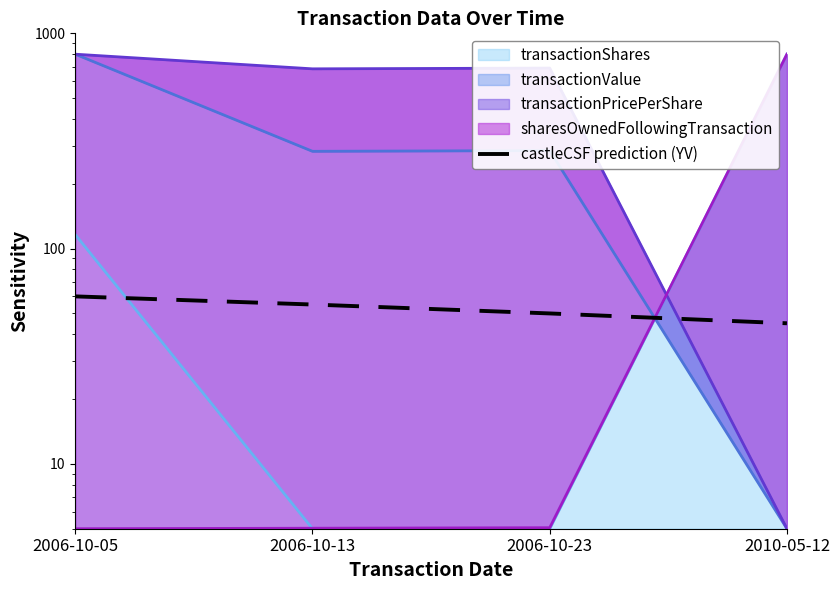

Count the number of values greater than 55.

1